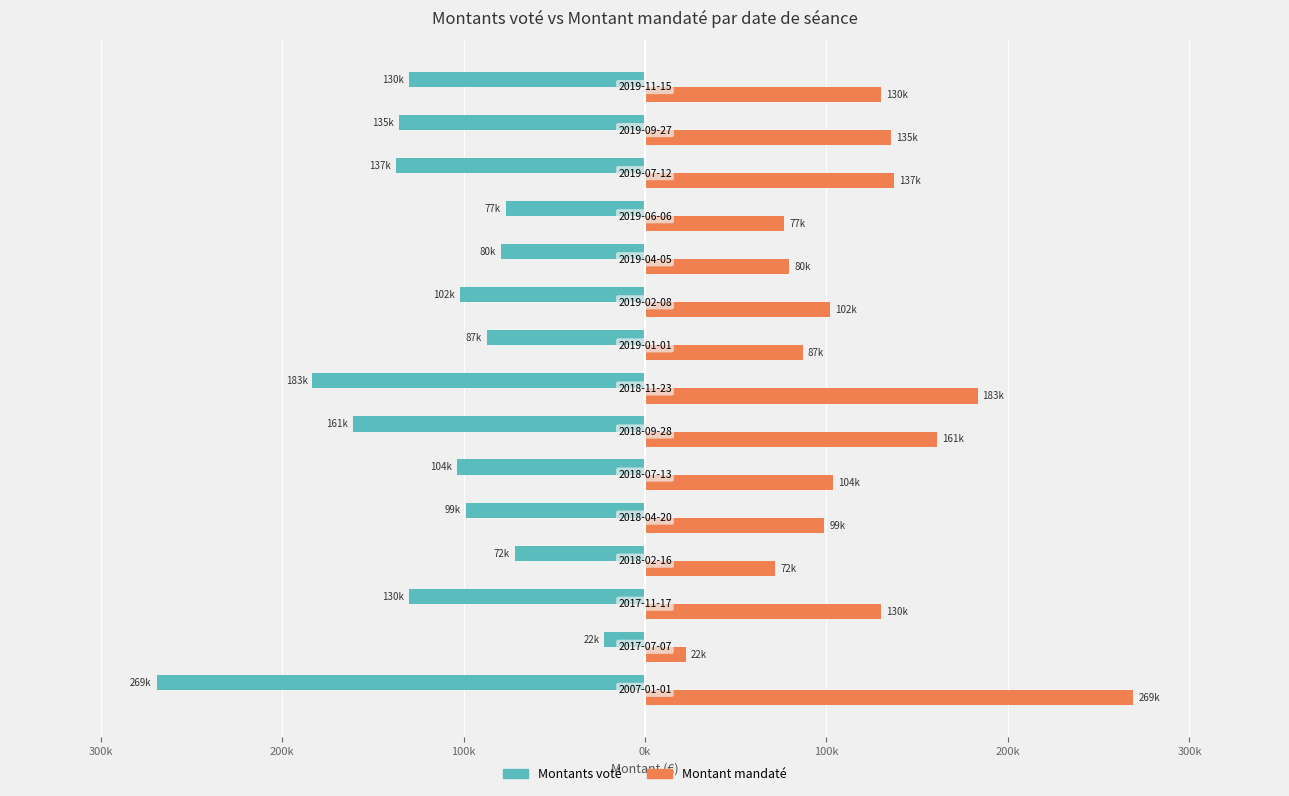

Which series has the largest total across all categories?

Montant mandaté